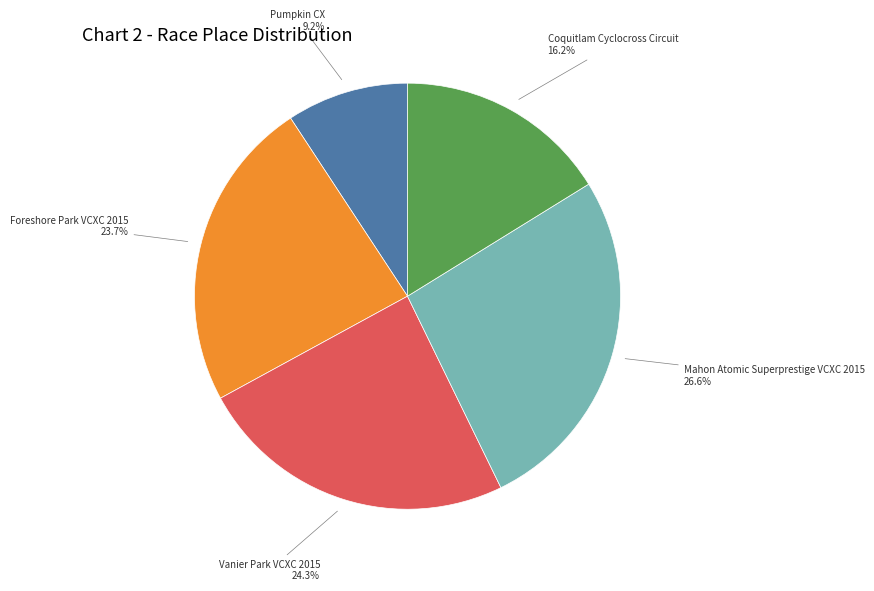

Does any single category account for the majority?

No